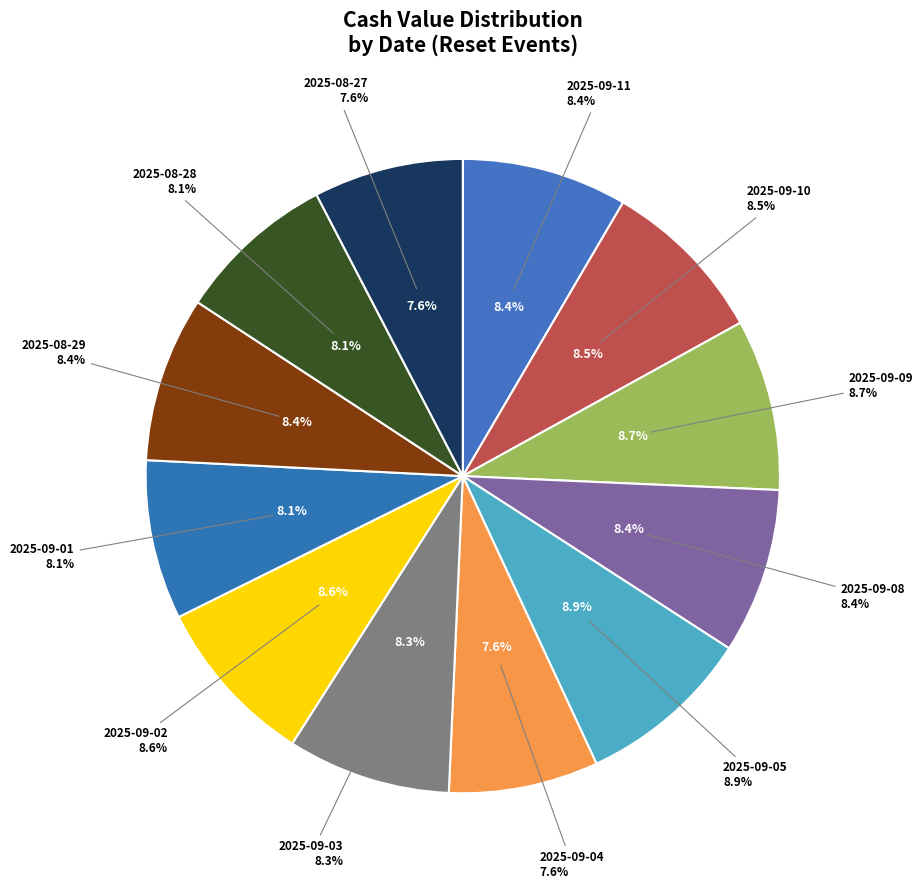

How many segments does this pie chart have?

12